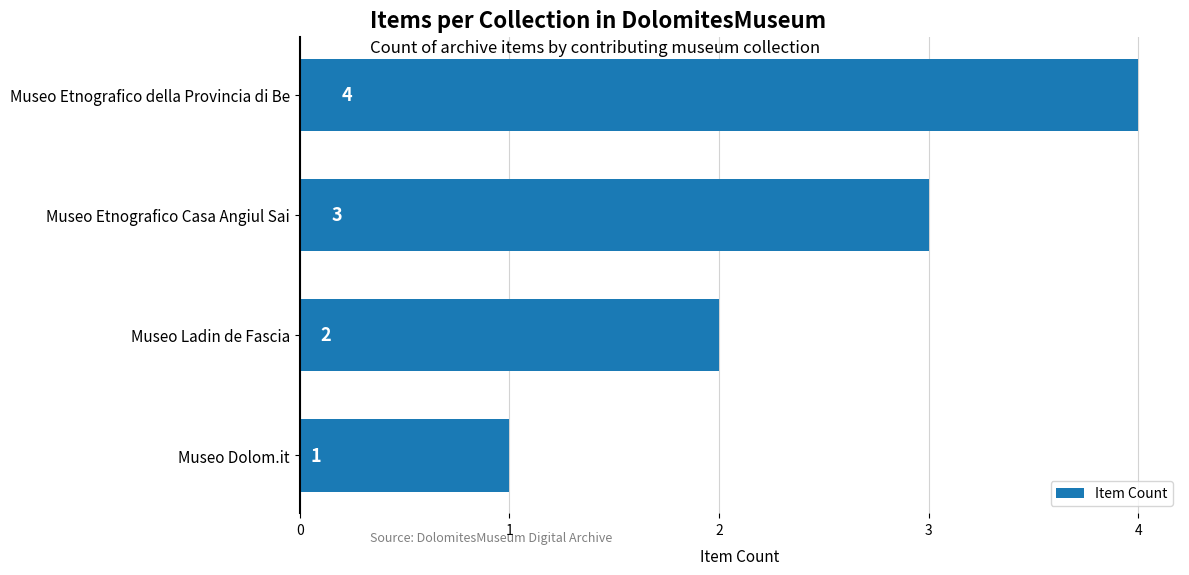

How many values are below 3?

2